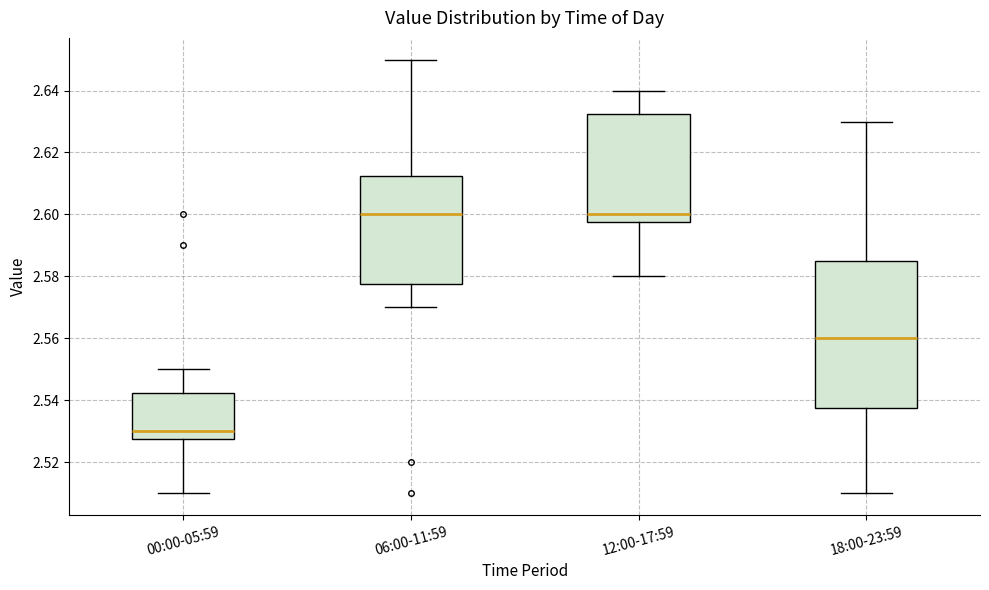

Reading left to right, transcribe this box plot: for each box, give where its median line is, the range the box spans, and where its two whiskers end, as read against the y-axis. The values are not printed on the chart, so give them approximately, as read against the axis.

00:00-05:59: median 2.530, box 2.528 to 2.542, whiskers 2.510 to 2.550
06:00-11:59: median 2.600, box 2.578 to 2.612, whiskers 2.570 to 2.650
12:00-17:59: median 2.600, box 2.598 to 2.632, whiskers 2.580 to 2.640
18:00-23:59: median 2.560, box 2.538 to 2.586, whiskers 2.510 to 2.630